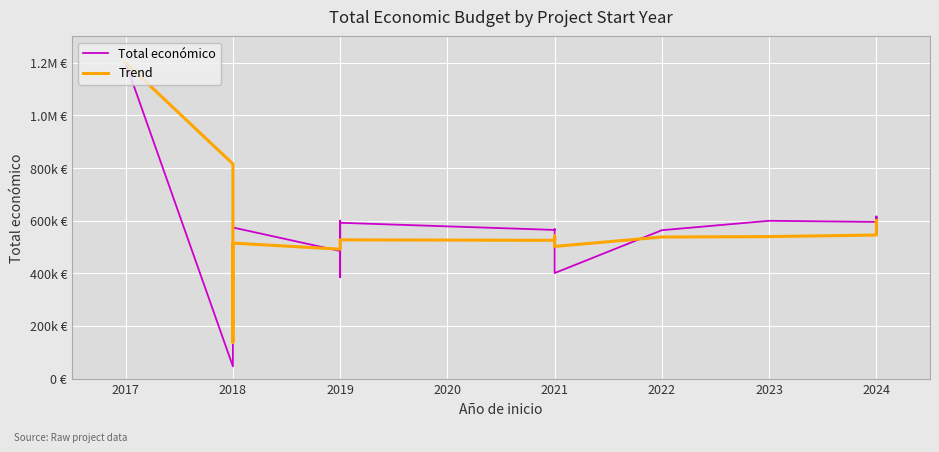

What is the sum of all Trend values?

17252359.3